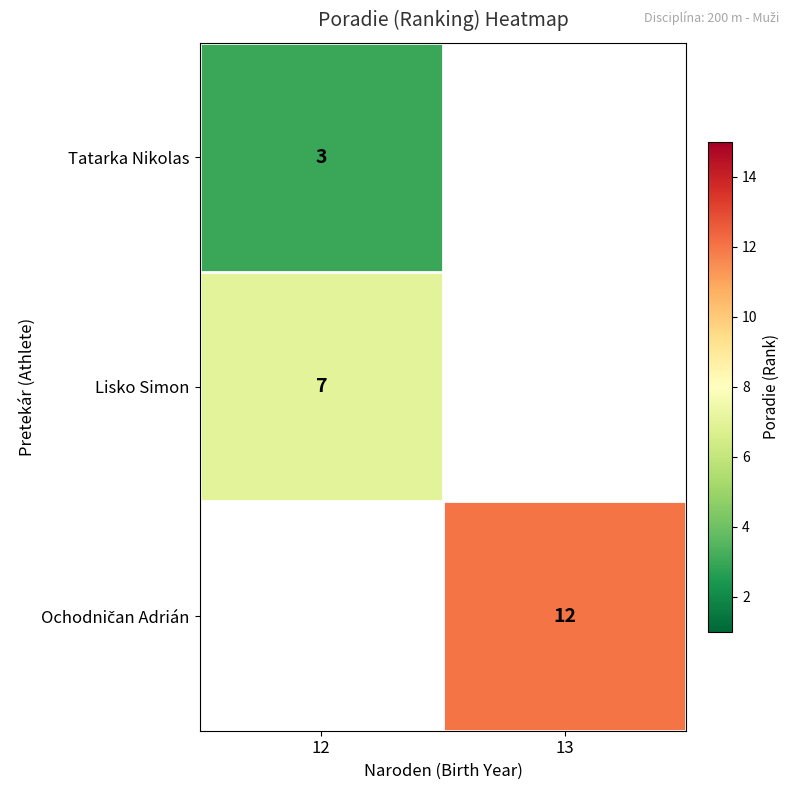

Is it true that Tatarka Nikolas equals 5 at 12?

False